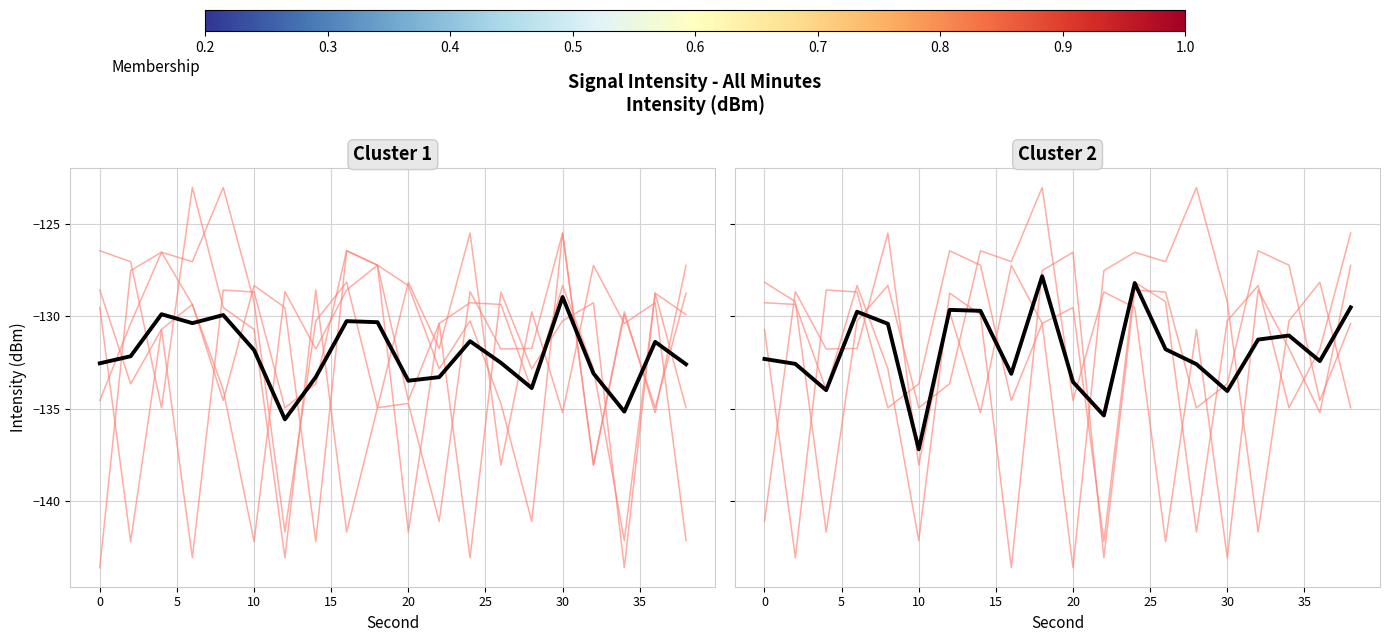

What is the highest value of the Cluster 1 Mean series?

-128.9